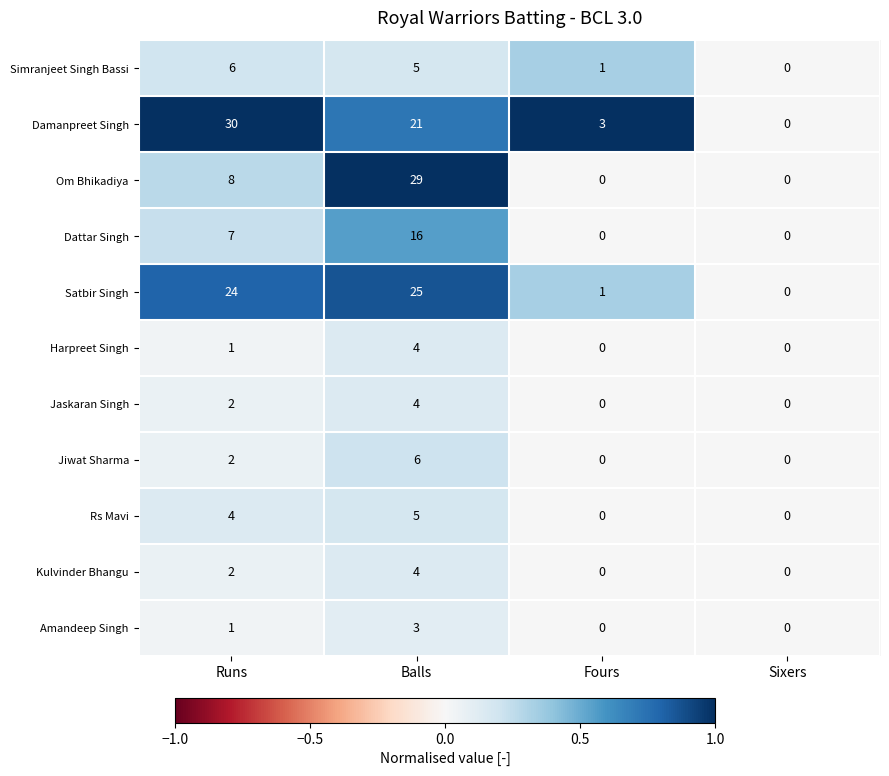

At how many categories does at least one series exceed 1?

3